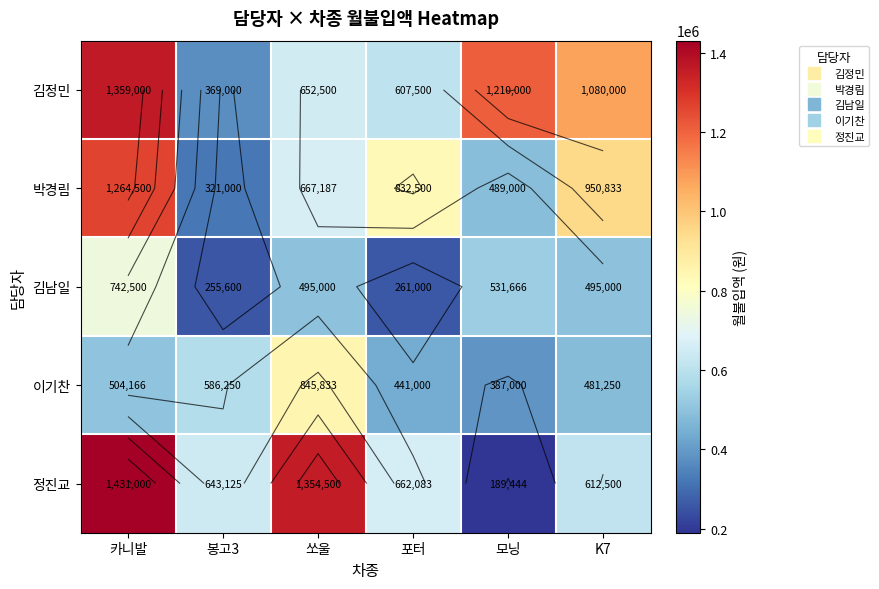

The 김남일 series shows 62769 at 봉고3. True or false?

False